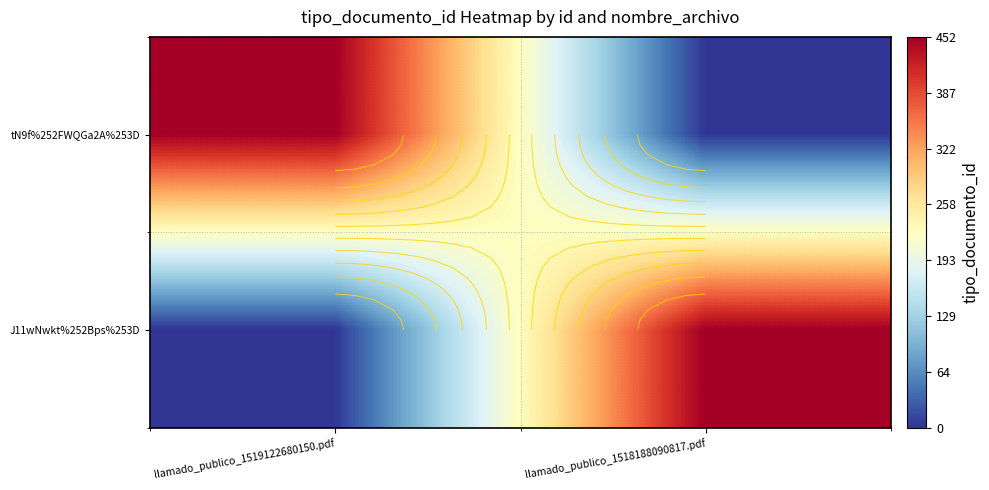

What is the difference between the maximum and minimum values in the tN9f%252FWQGa2A%253D series?

452